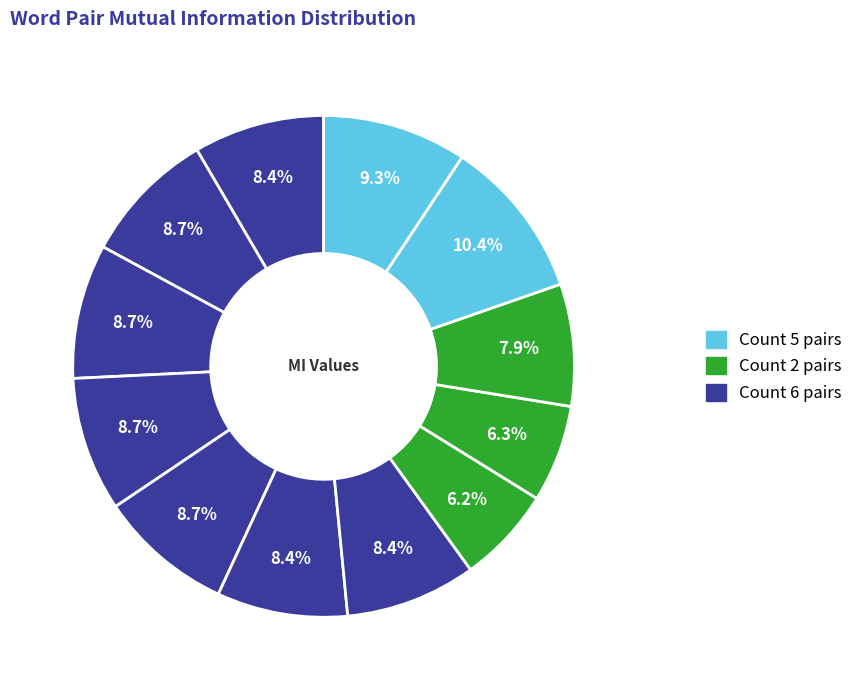

To the nearest percent, what is the difference between the largest and smallest slice percentages?

4%